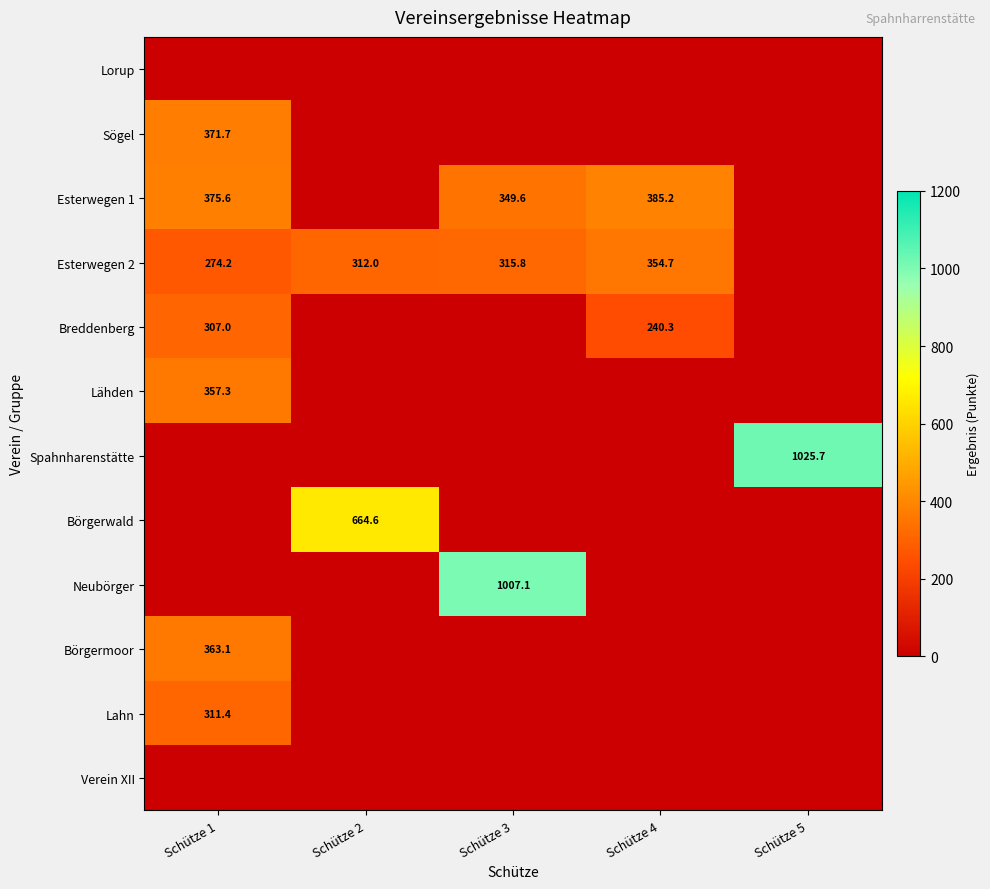

Which has a higher value, Schütze 3 or Schütze 5?

Schütze 3